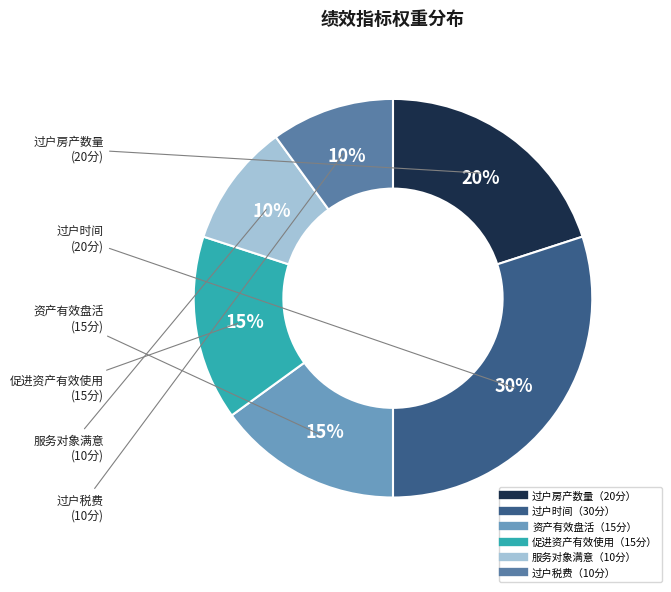

To the nearest percent, what is the average slice percentage?

17%